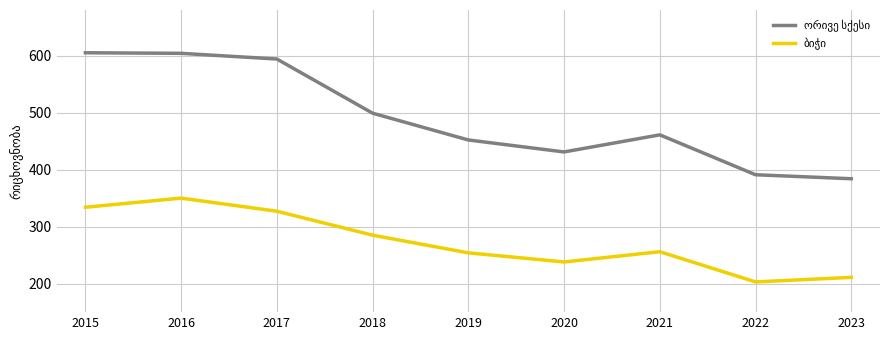

What is the total value across all series at 2016?

954